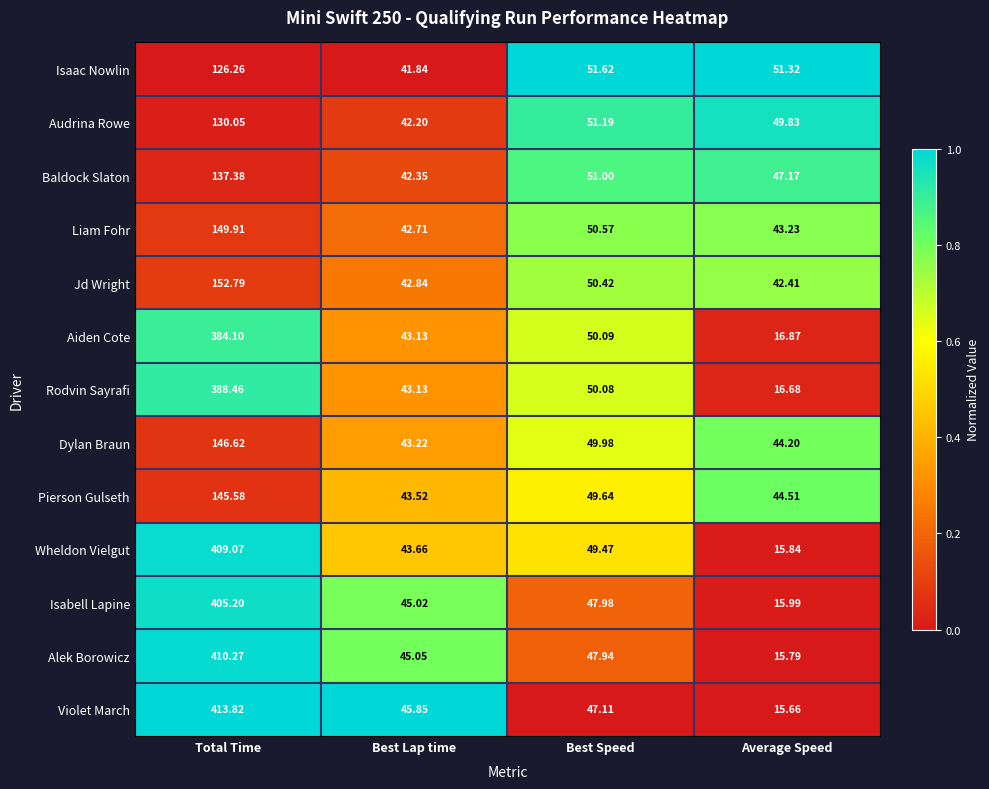

Where is Alek Borowicz nearest to the value 213?

Best Speed